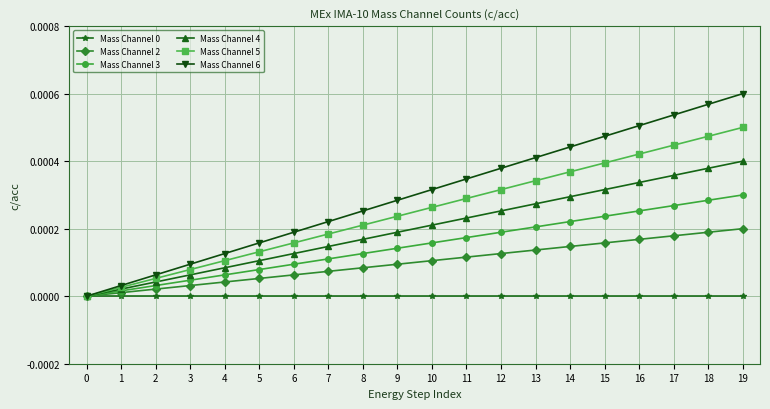

The value of Mass Channel 3 at 10 is 0.0. True or false?

True